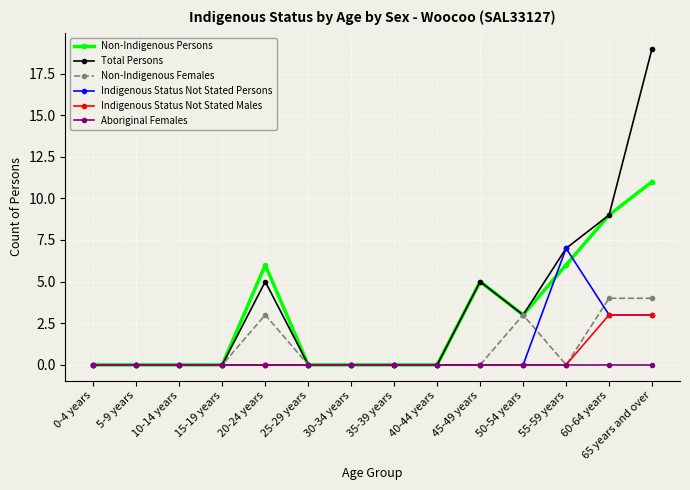

Reading left to right, transcribe all the data shown in this chart.

Non-Indigenous Persons: 0-4 years=0	5-9 years=0	10-14 years=0	15-19 years=0	20-24 years=6	25-29 years=0	30-34 years=0	35-39 years=0	40-44 years=0	45-49 years=5	50-54 years=3	55-59 years=6	60-64 years=9	65 years and over=11
Total Persons: 0-4 years=0	5-9 years=0	10-14 years=0	15-19 years=0	20-24 years=5	25-29 years=0	30-34 years=0	35-39 years=0	40-44 years=0	45-49 years=5	50-54 years=3	55-59 years=7	60-64 years=9	65 years and over=19
Non-Indigenous Females: 0-4 years=0	5-9 years=0	10-14 years=0	15-19 years=0	20-24 years=3	25-29 years=0	30-34 years=0	35-39 years=0	40-44 years=0	45-49 years=0	50-54 years=3	55-59 years=0	60-64 years=4	65 years and over=4
Indigenous Status Not Stated Persons: 0-4 years=0	5-9 years=0	10-14 years=0	15-19 years=0	20-24 years=0	25-29 years=0	30-34 years=0	35-39 years=0	40-44 years=0	45-49 years=0	50-54 years=0	55-59 years=7	60-64 years=3	65 years and over=3
Indigenous Status Not Stated Males: 0-4 years=0	5-9 years=0	10-14 years=0	15-19 years=0	20-24 years=0	25-29 years=0	30-34 years=0	35-39 years=0	40-44 years=0	45-49 years=0	50-54 years=0	55-59 years=0	60-64 years=3	65 years and over=3
Aboriginal Females: 0-4 years=0	5-9 years=0	10-14 years=0	15-19 years=0	20-24 years=0	25-29 years=0	30-34 years=0	35-39 years=0	40-44 years=0	45-49 years=0	50-54 years=0	55-59 years=0	60-64 years=0	65 years and over=0